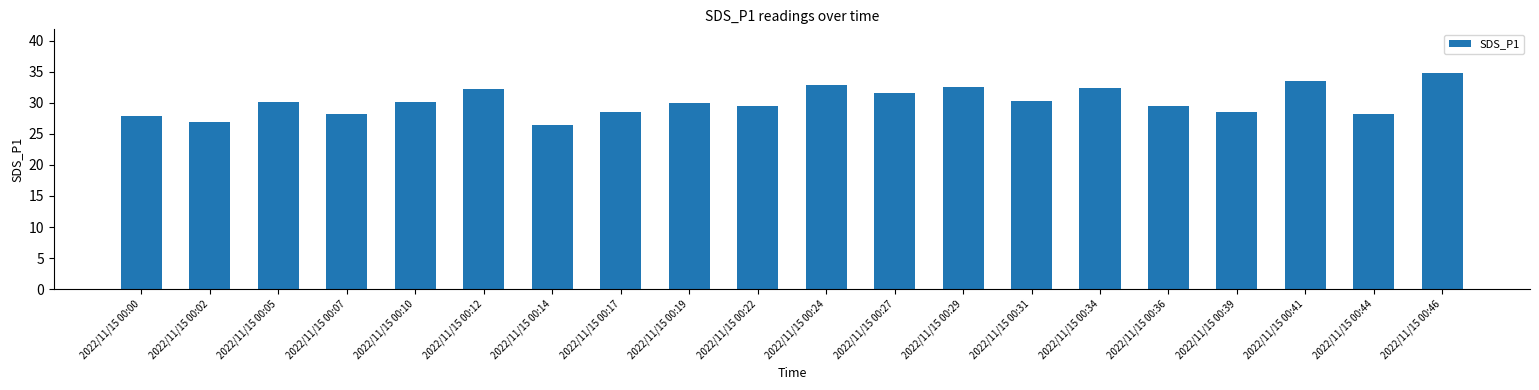

What is the sum of the values at 2022/11/15 00:31 and 2022/11/15 00:39?

58.8